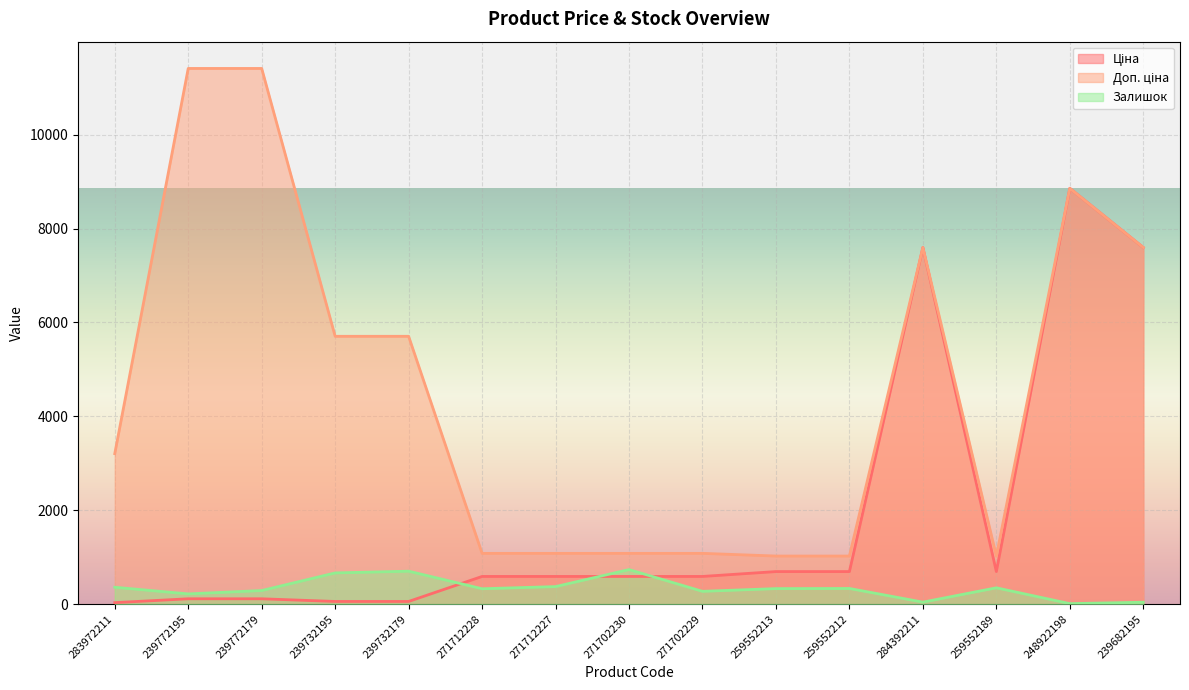

At which category is the sum across all series the highest?

248922198